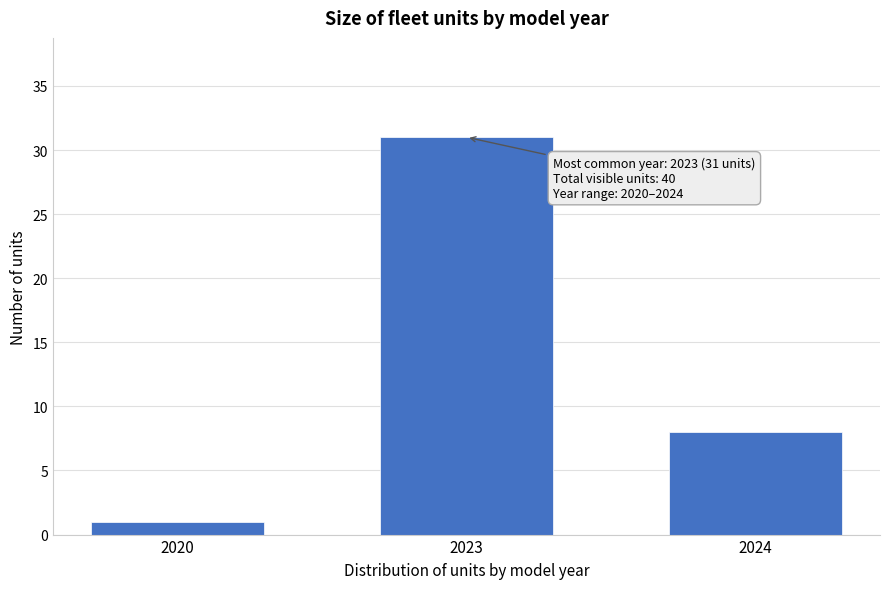

Reading left to right, extract all data points from this chart.

2020=1	2023=31	2024=8